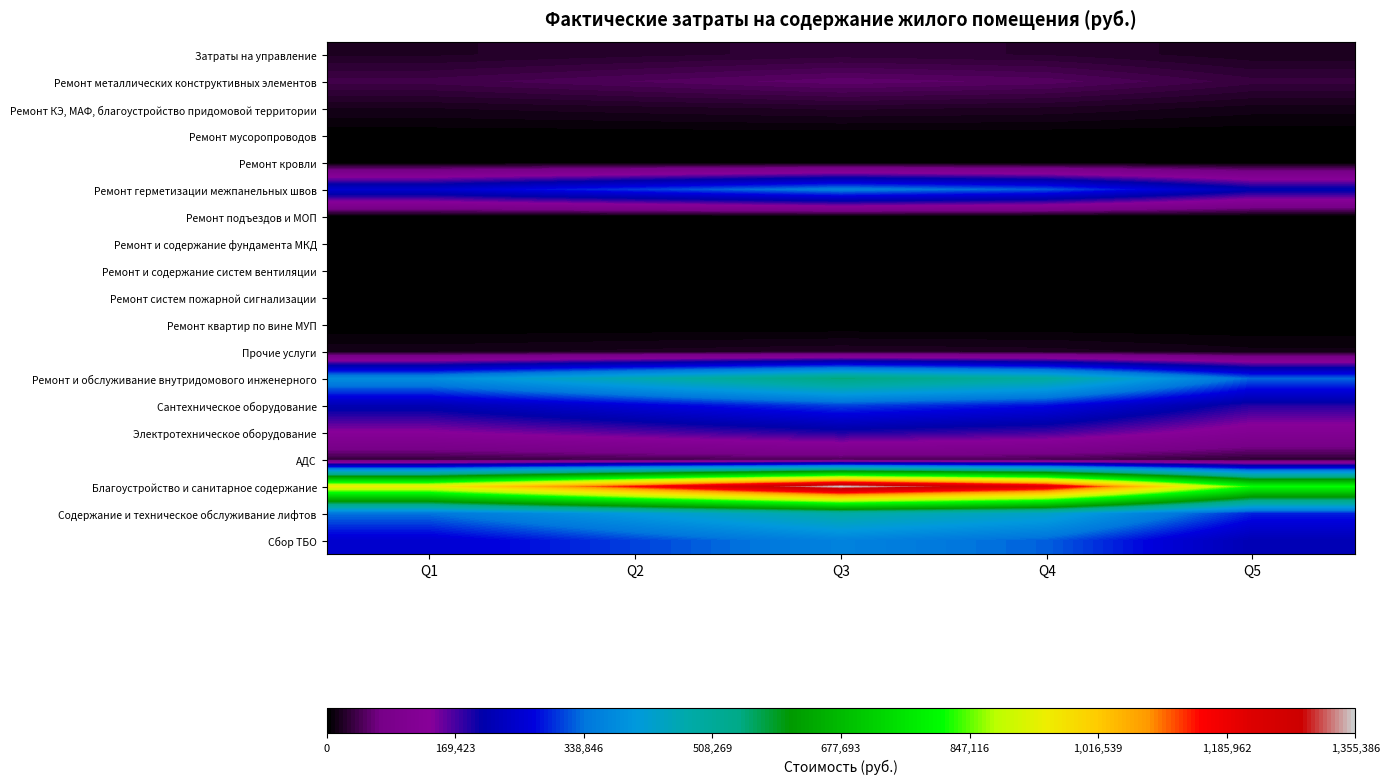

Which series has the largest range (max minus min)?

Благоустройство и санитарное содержание